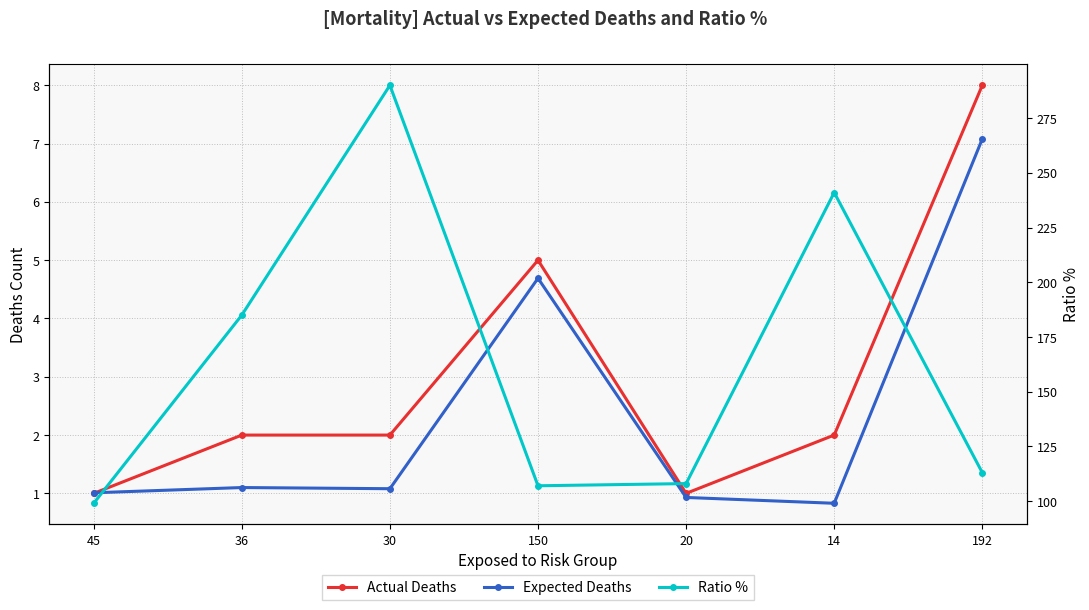

Does the chart display data point markers on the line(s)?

Yes